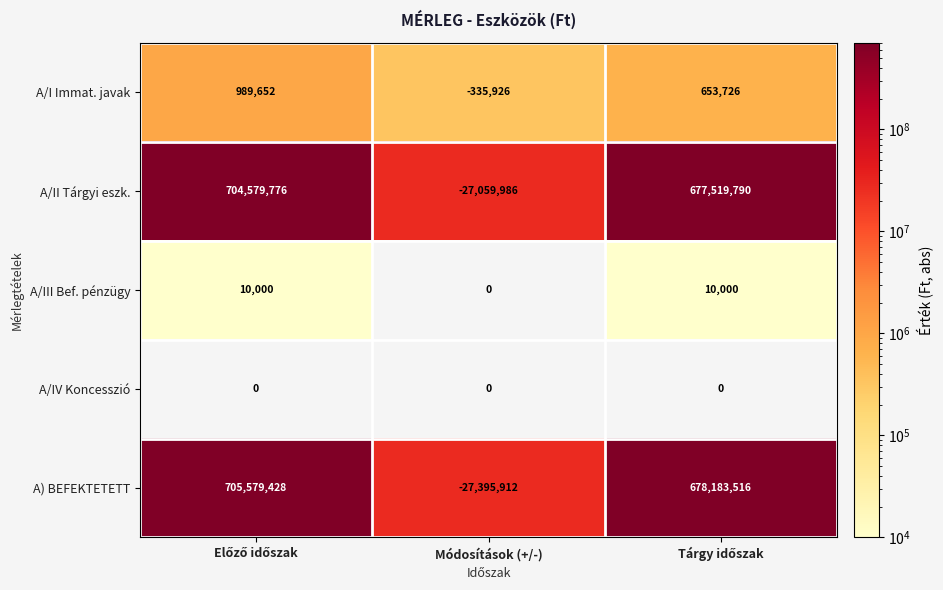

What is the maximum value for A) BEFEKTETETT?

705579428